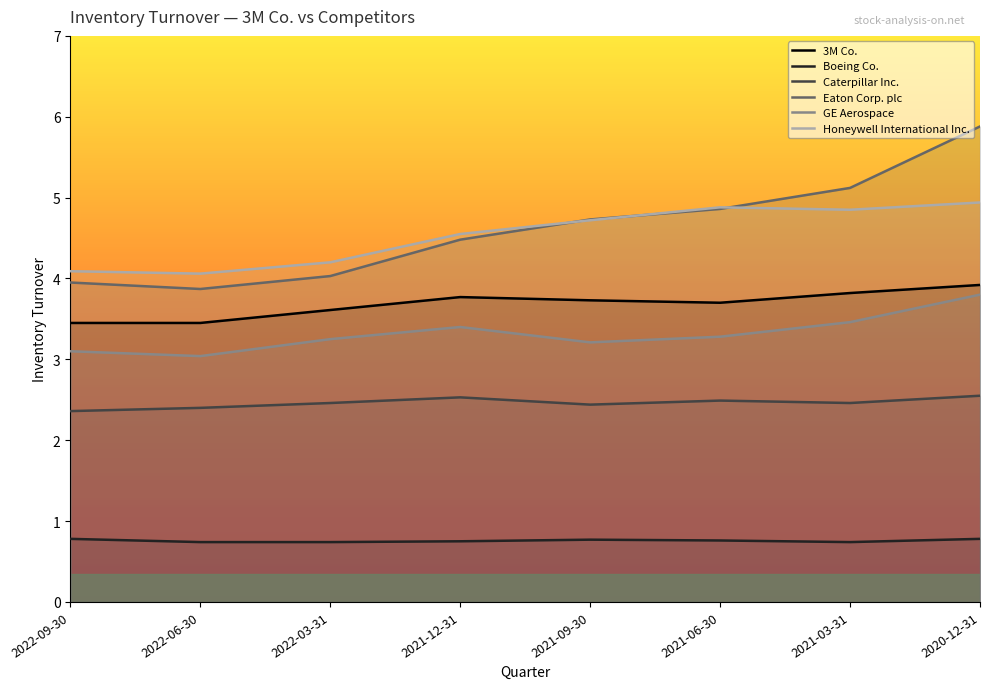

How many values in the Eaton Corp. plc series exceed 4?

6